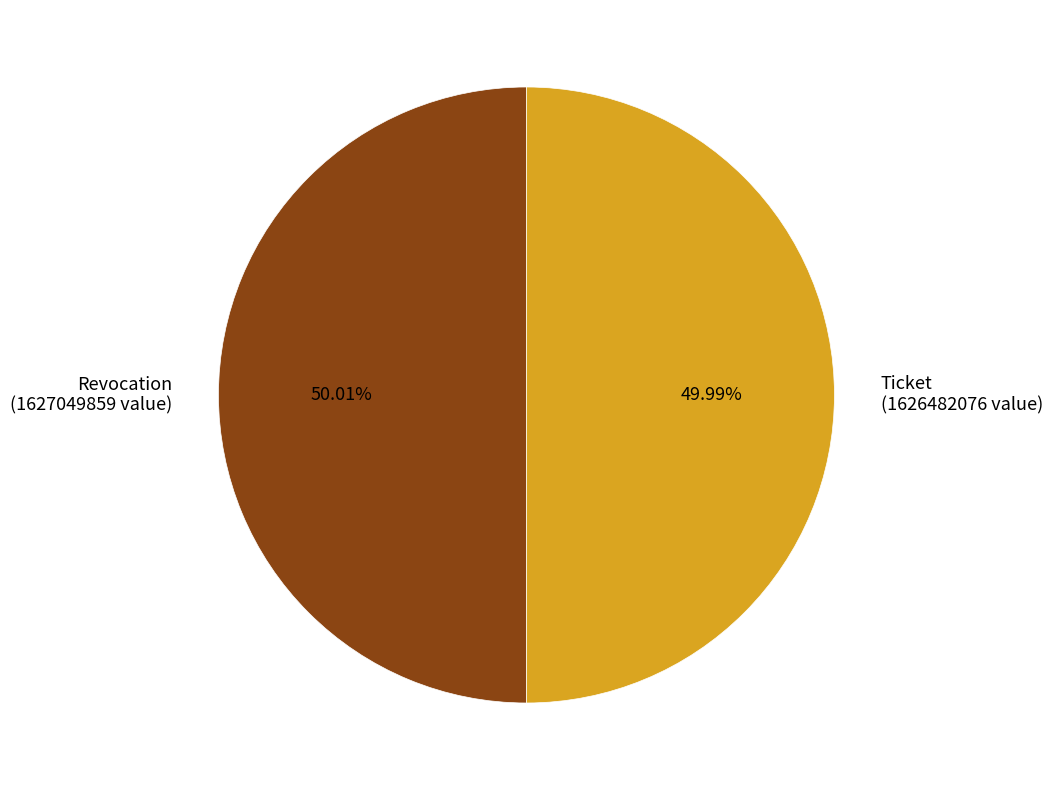

What is the ratio of the value at Ticket (1626482076 value) to the value at Revocation (1627049859 value)?

1.0